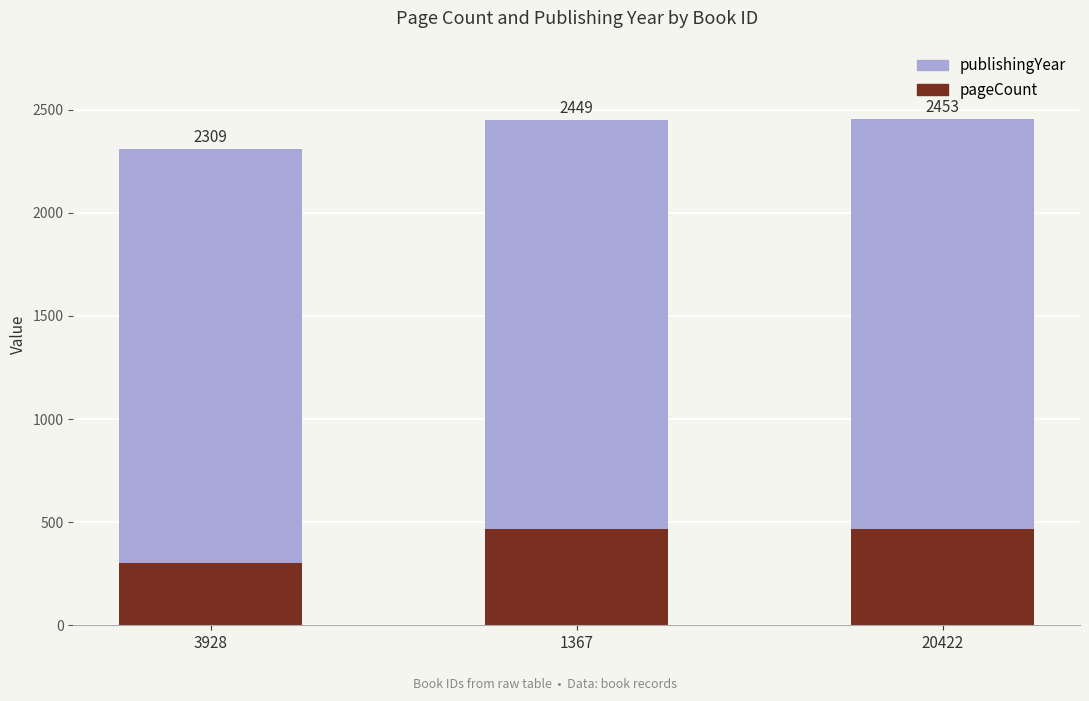

What is the total value across all series at 1367?

2449